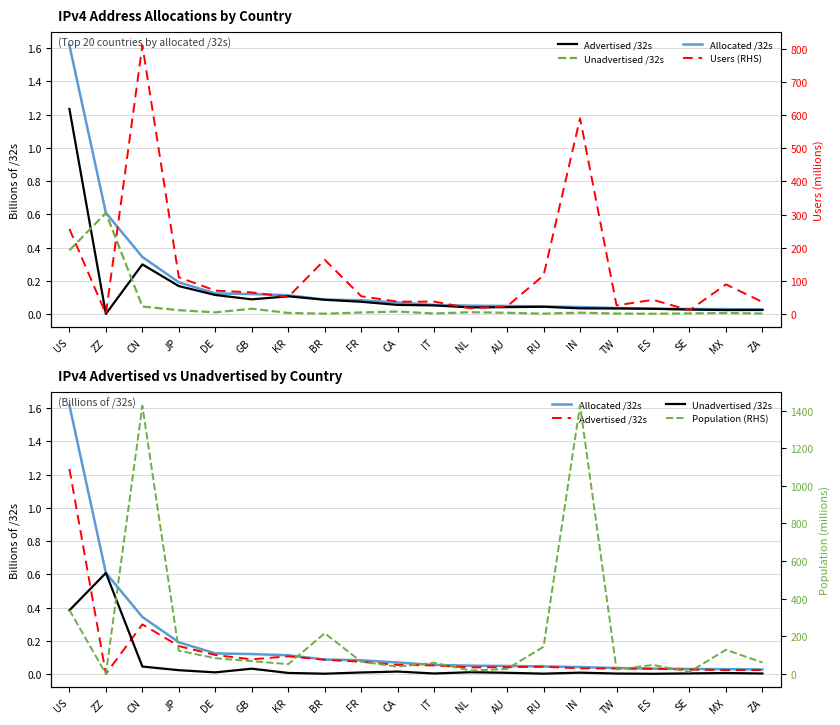

How many interior local valleys does the Population (RHS) series have?

6